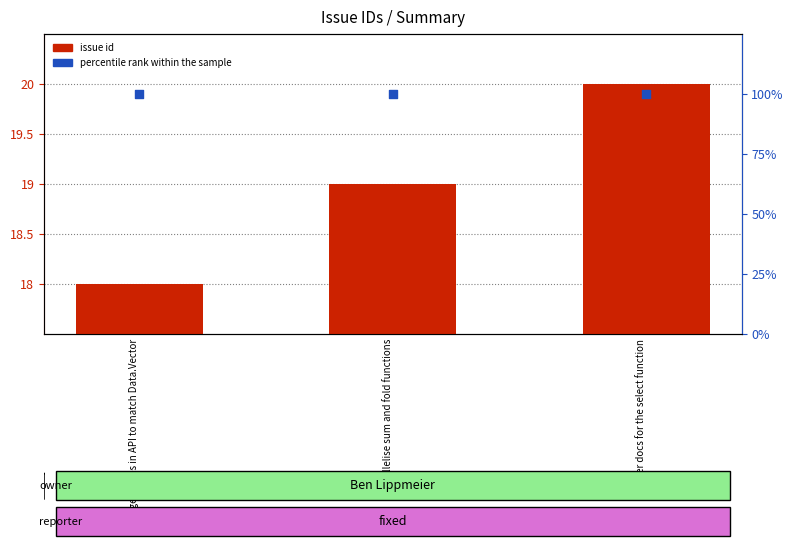

At how many categories does at least one series exceed 50?

3